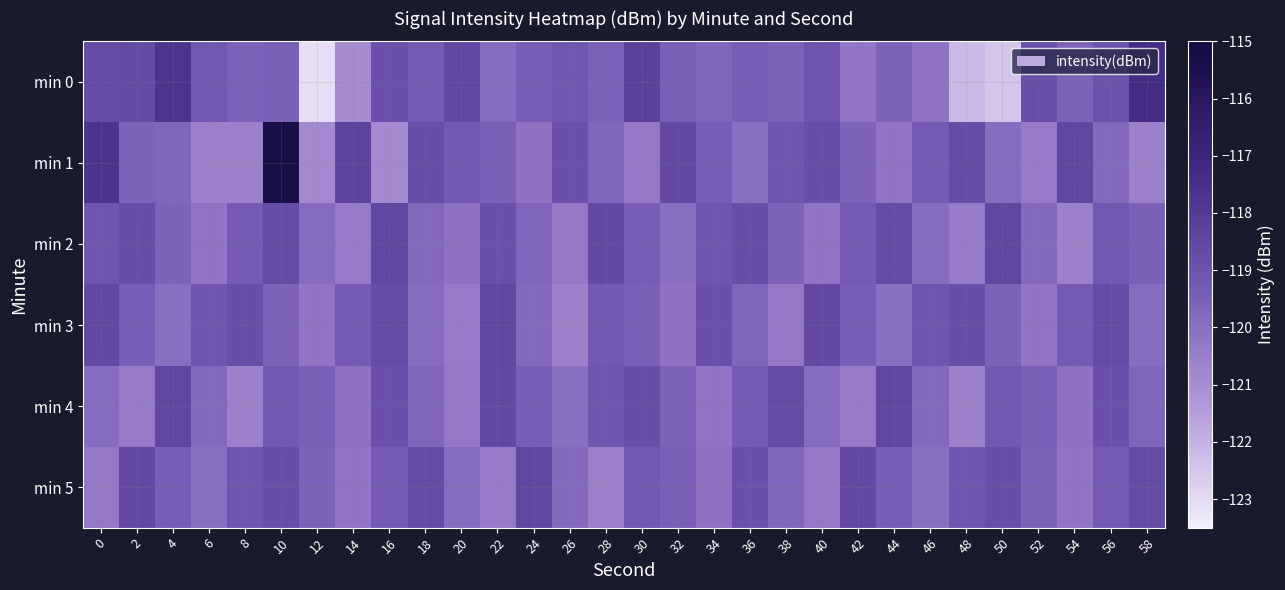

Reading left to right, transcribe all the data shown in this chart.

min 0: 0=-118.7	2=-118.7	4=-117.7	6=-119.2	8=-119.6	10=-119.5	12=-123.1	14=-120.9	16=-118.9	18=-119.3	20=-118.6	22=-119.9	24=-119.4	26=-119.2	28=-119.5	30=-118.3	32=-119.5	34=-119.7	36=-119.4	38=-119.6	40=-119.1	42=-120.2	44=-119.6	46=-120.1	48=-122.2	50=-122.5	52=-118.8	54=-119.6	56=-119.0	58=-117.3
min 1: 0=-117.7	2=-119.6	4=-119.7	6=-120.6	8=-120.6	10=-115.3	12=-120.9	14=-118.3	16=-120.9	18=-118.8	20=-119.2	22=-119.5	24=-120.1	26=-118.9	28=-119.7	30=-120.3	32=-118.6	34=-119.4	36=-120.0	38=-119.1	40=-118.8	42=-119.6	44=-120.2	46=-119.3	48=-118.7	50=-119.9	52=-120.4	54=-118.5	56=-119.8	58=-120.6
min 2: 0=-119.1	2=-118.8	4=-119.6	6=-120.2	8=-119.3	10=-118.7	12=-119.9	14=-120.4	16=-118.5	18=-119.8	20=-120.1	22=-118.9	24=-119.7	26=-120.3	28=-118.6	30=-119.4	32=-120.0	34=-119.1	36=-118.8	38=-119.6	40=-120.2	42=-119.3	44=-118.7	46=-119.9	48=-120.4	50=-118.5	52=-119.8	54=-120.6	56=-119.2	58=-119.5
min 3: 0=-118.6	2=-119.4	4=-120.0	6=-119.1	8=-118.8	10=-119.6	12=-120.2	14=-119.3	16=-118.7	18=-119.9	20=-120.4	22=-118.5	24=-119.8	26=-120.6	28=-119.2	30=-119.5	32=-120.1	34=-118.9	36=-119.7	38=-120.3	40=-118.6	42=-119.4	44=-120.0	46=-119.1	48=-118.8	50=-119.6	52=-120.2	54=-119.3	56=-118.7	58=-119.9
min 4: 0=-119.9	2=-120.4	4=-118.5	6=-119.8	8=-120.6	10=-119.2	12=-119.5	14=-120.1	16=-118.9	18=-119.7	20=-120.3	22=-118.6	24=-119.4	26=-120.0	28=-119.1	30=-118.8	32=-119.6	34=-120.2	36=-119.3	38=-118.7	40=-119.9	42=-120.4	44=-118.5	46=-119.8	48=-120.6	50=-119.2	52=-119.5	54=-120.1	56=-118.9	58=-119.7
min 5: 0=-120.3	2=-118.6	4=-119.4	6=-120.0	8=-119.1	10=-118.8	12=-119.6	14=-120.2	16=-119.3	18=-118.7	20=-119.9	22=-120.4	24=-118.5	26=-119.8	28=-120.6	30=-119.2	32=-119.5	34=-120.1	36=-118.9	38=-119.7	40=-120.3	42=-118.6	44=-119.4	46=-120.0	48=-119.1	50=-118.8	52=-119.6	54=-120.2	56=-119.3	58=-118.7